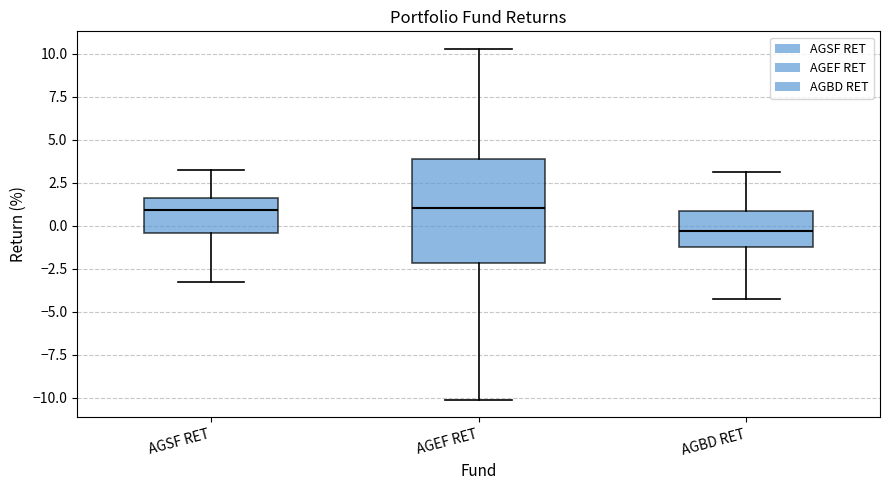

Reading left to right, transcribe this box plot: for each box, give where its median line is, the range the box spans, and where its two whiskers end, as read against the y-axis. The values are not printed on the chart, so give them approximately, as read against the axis.

AGSF RET: median 1.0, box -0.5 to 1.5, whiskers -3.5 to 3.0
AGEF RET: median 1.0, box -2.0 to 4.0, whiskers -10.0 to 10.5
AGBD RET: median -0.5, box -1.0 to 1.0, whiskers -4.5 to 3.0